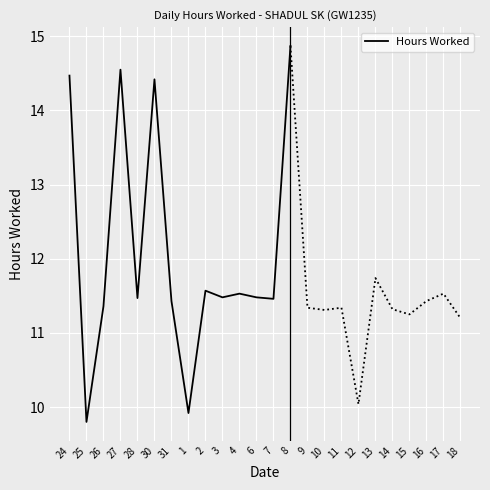

Is it true that the value at 6 is 19.7?

False